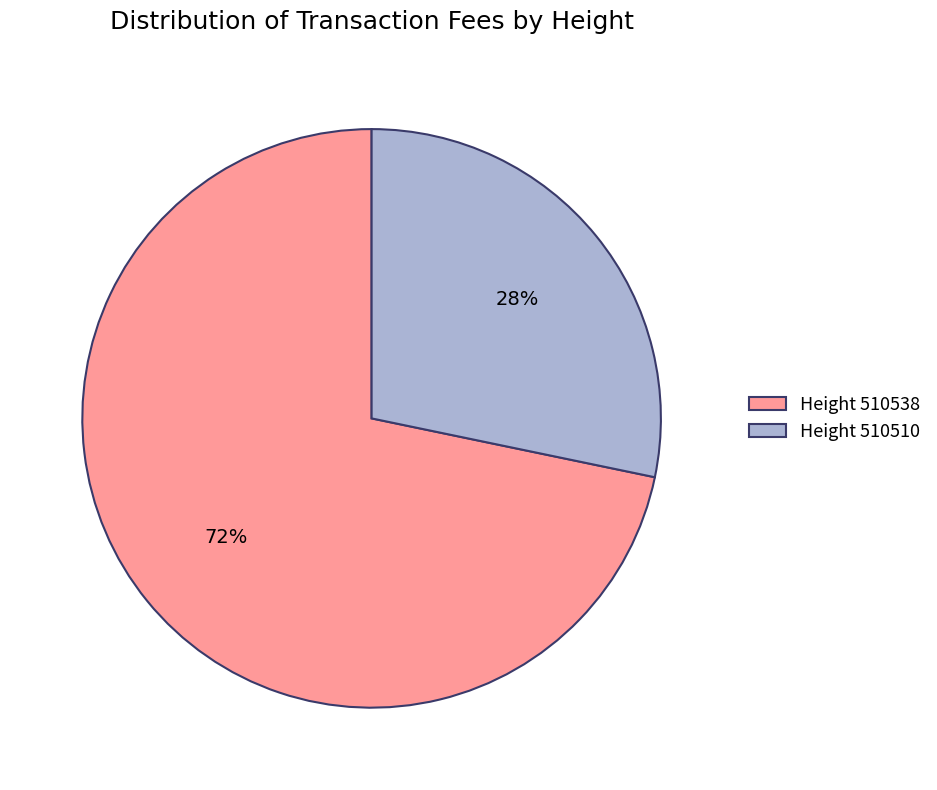

The Height 510538 slice represents 63% of the pie. True or false?

False